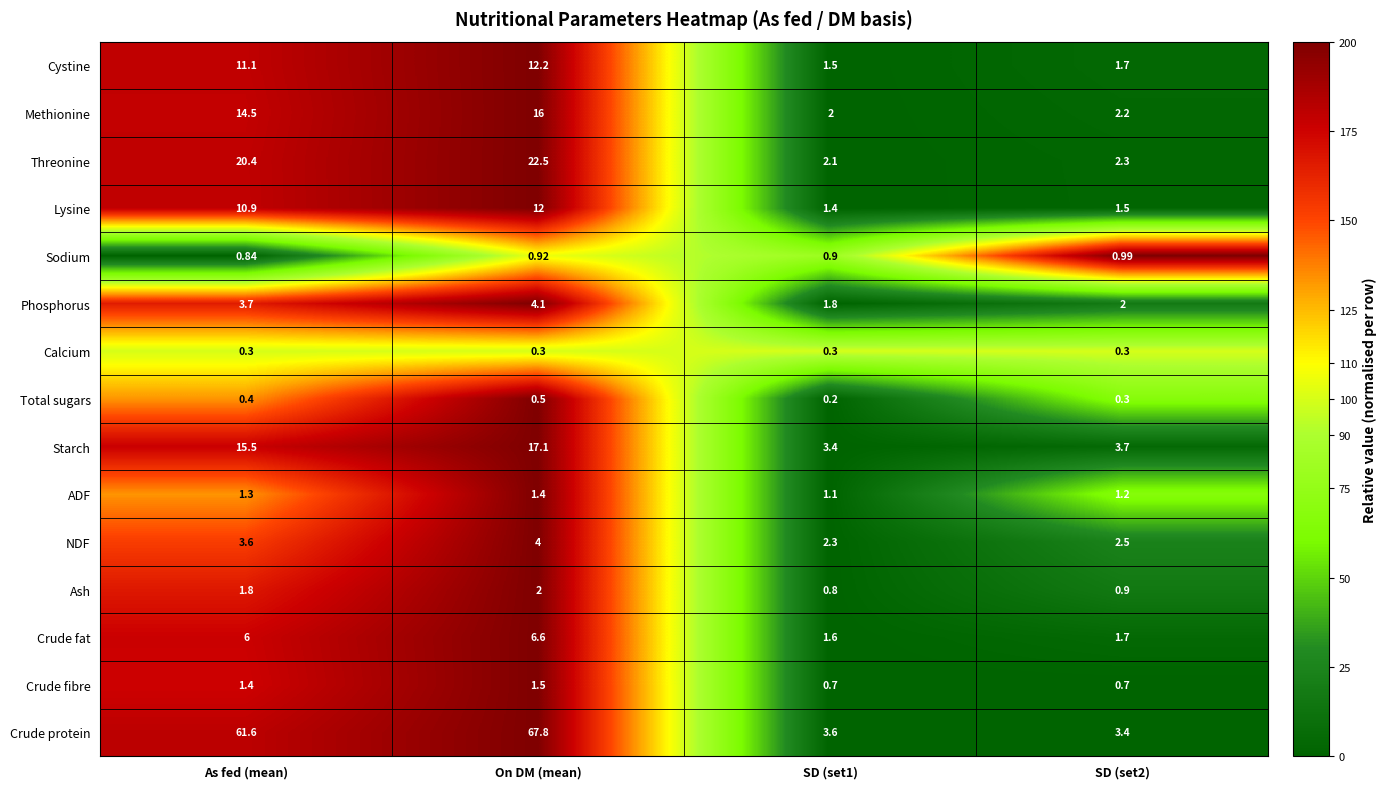

Where does the Threonine series first go above 20?

As fed (mean)